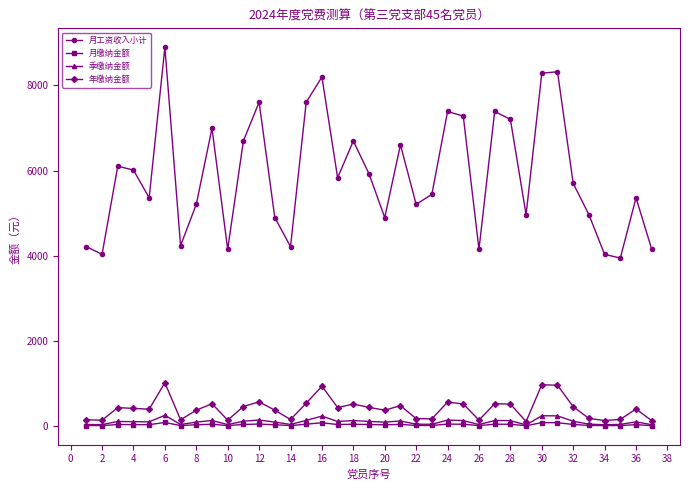

What is the value of the 月工资收入小计 point at the 9th from the left?

6992.0